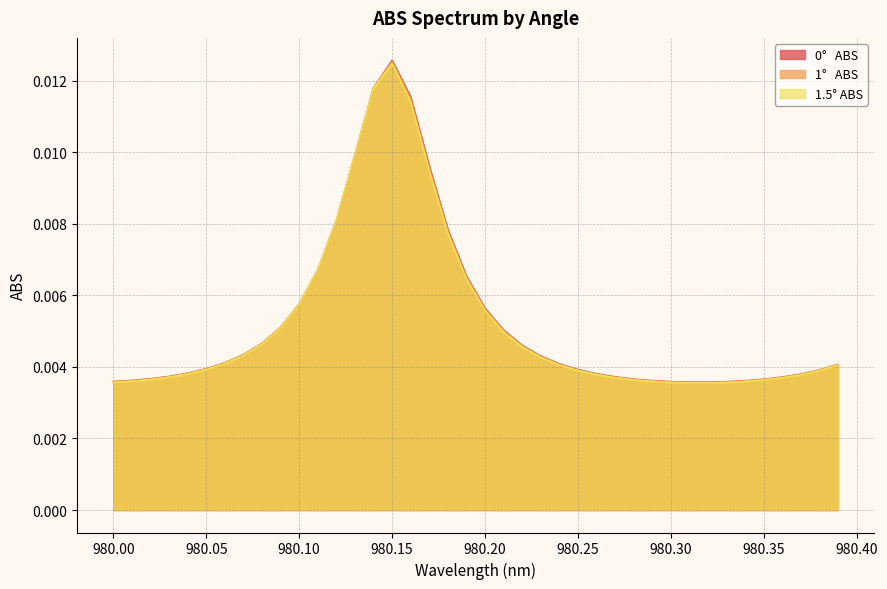

What position from the left is 980.15?

16